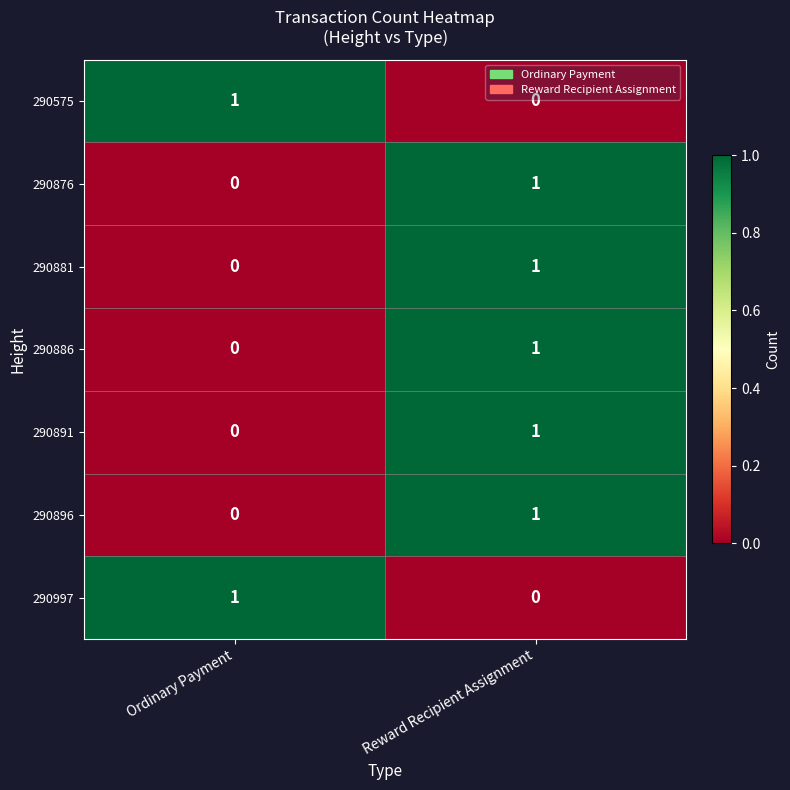

How many categories are shown in the chart?

2